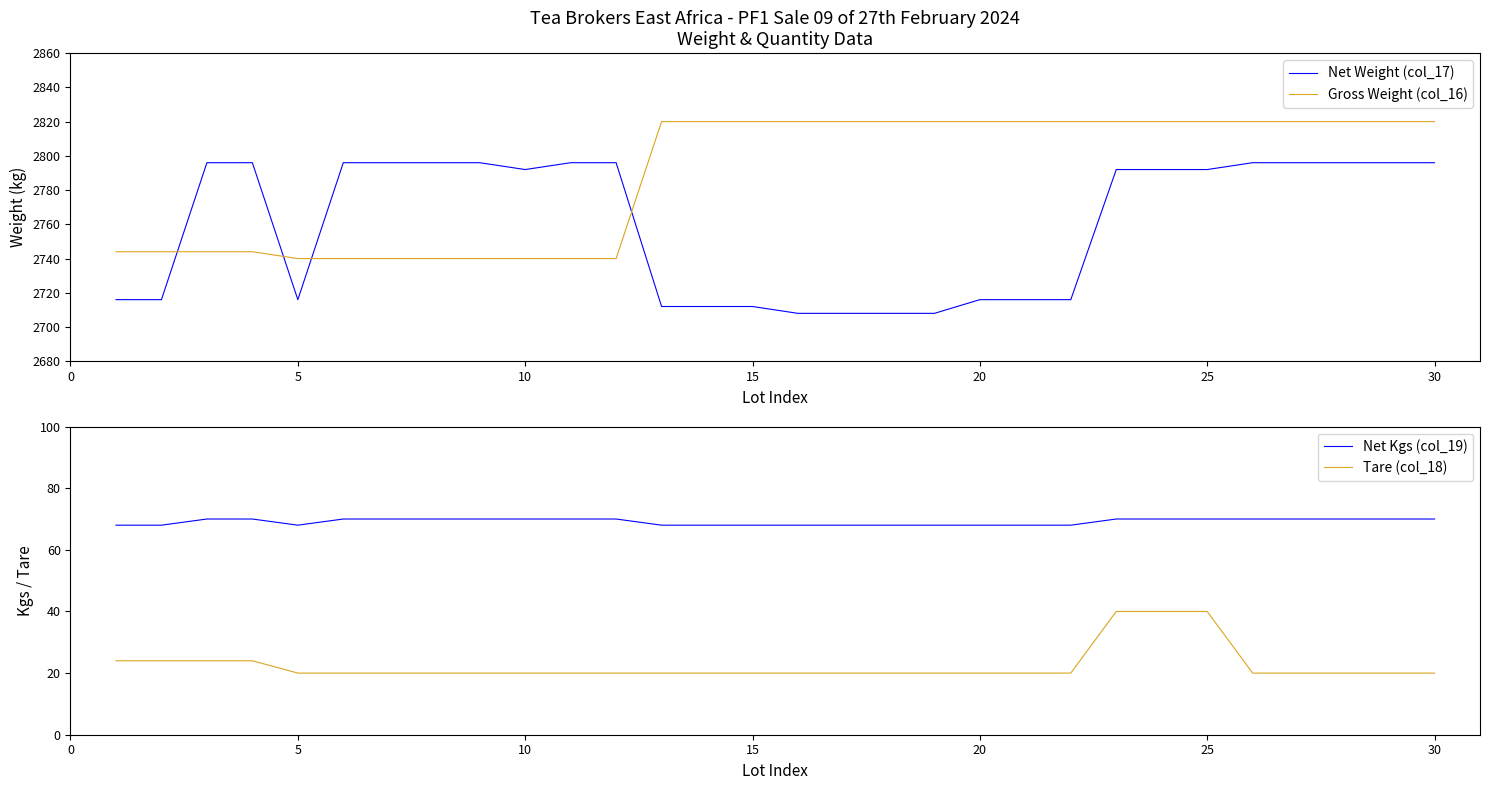

How many distinct data groups are displayed?

4